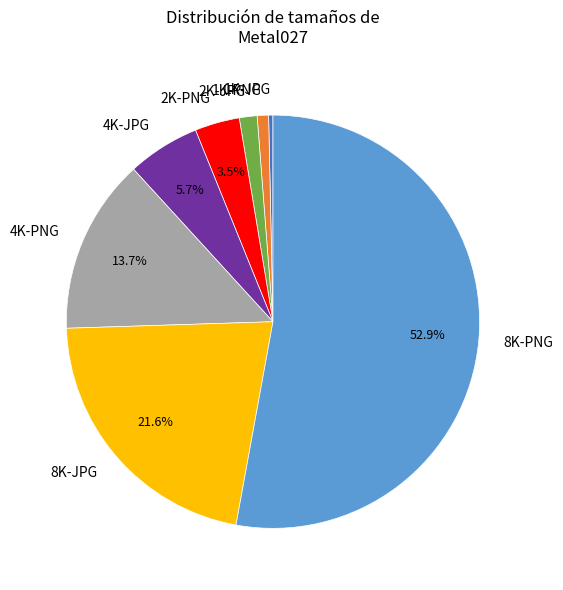

Which has a higher value, 8K-PNG or 2K-PNG?

8K-PNG